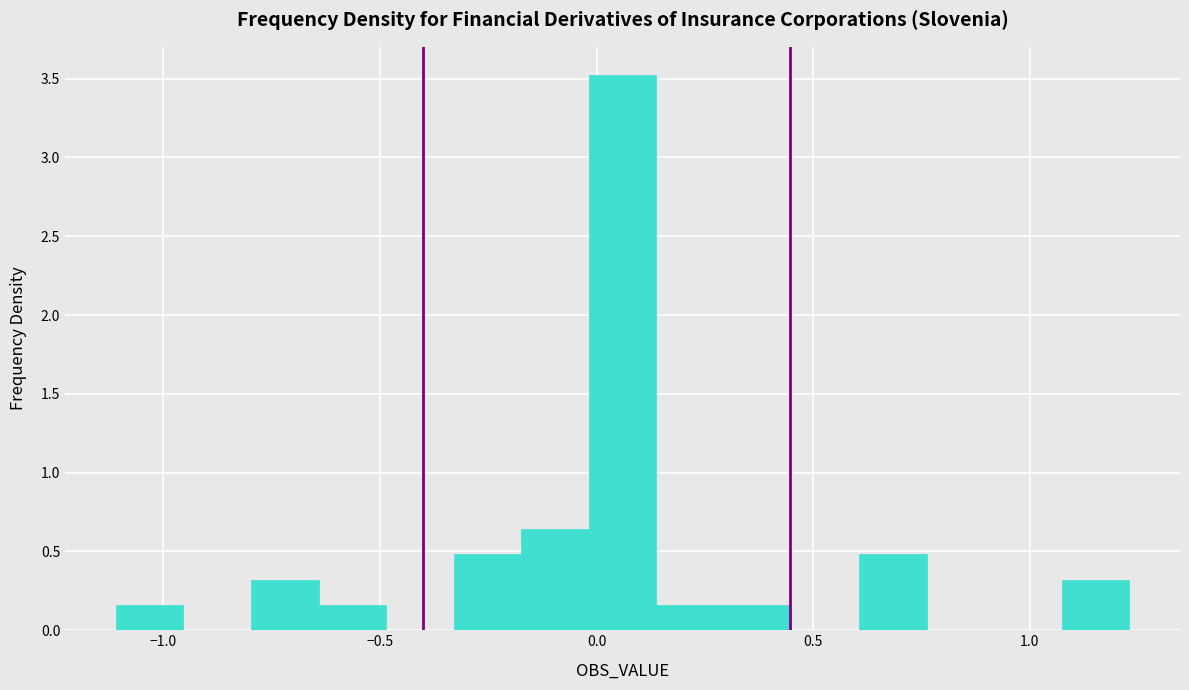

Around what value on the x-axis is the tallest bar? Give the approximate position of its centre, as read against the axis.

0.05